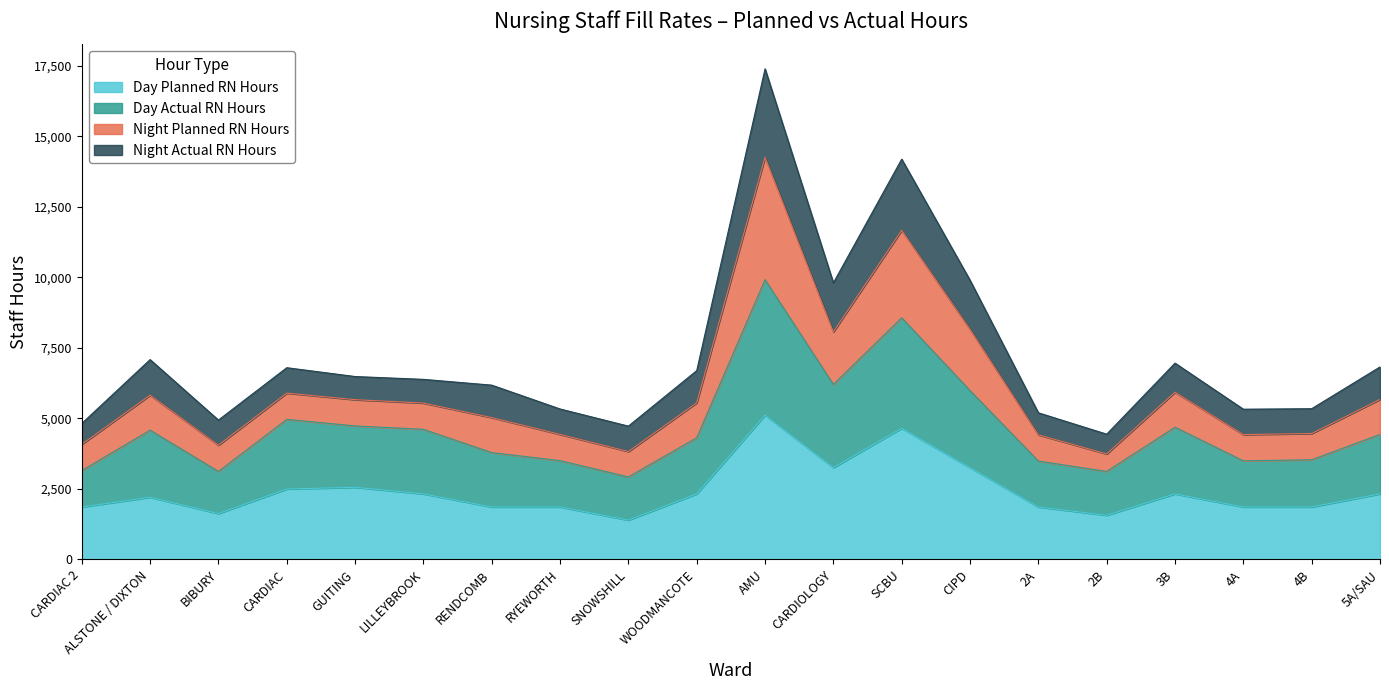

What is the total value across all series at SNOWSHILL?

4725.0